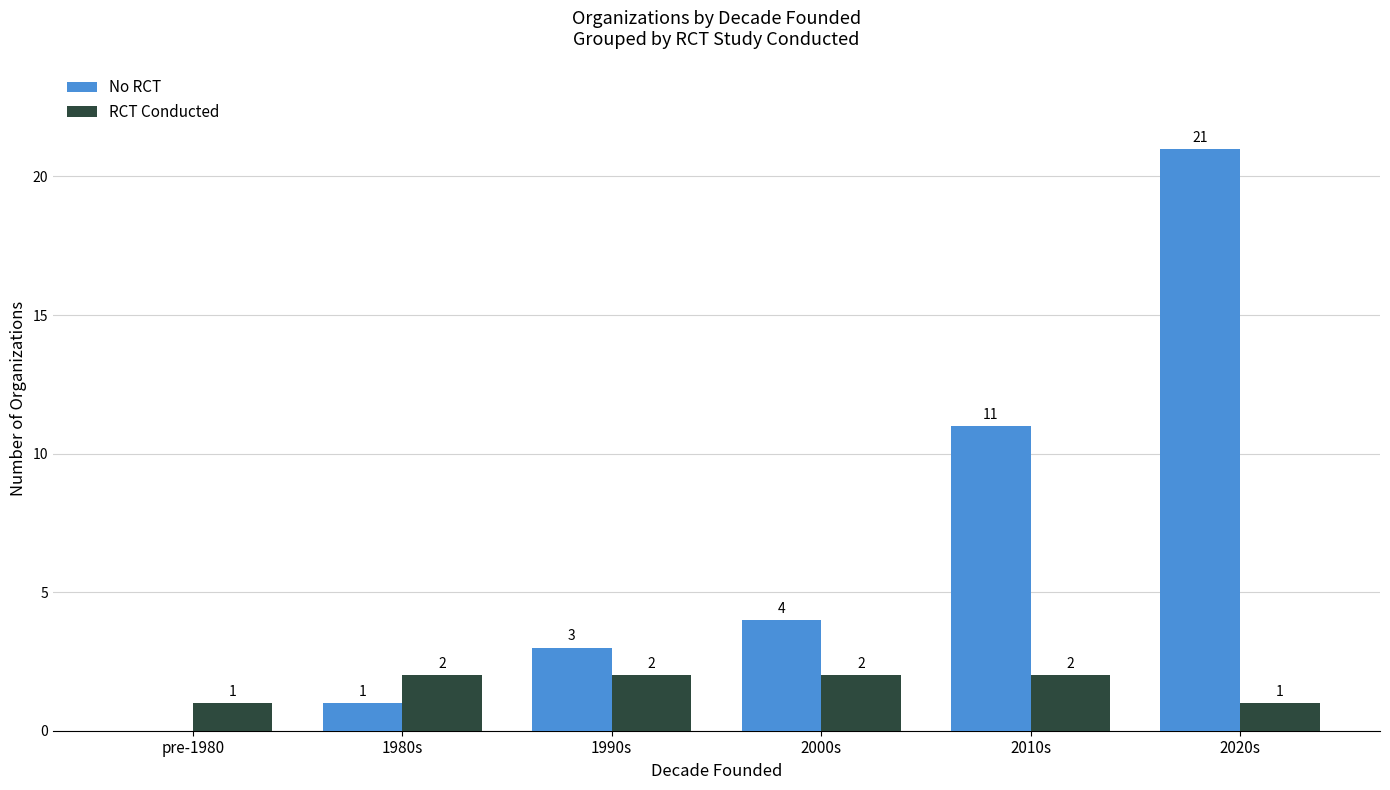

Which label corresponds to the largest value in the chart?

2020s